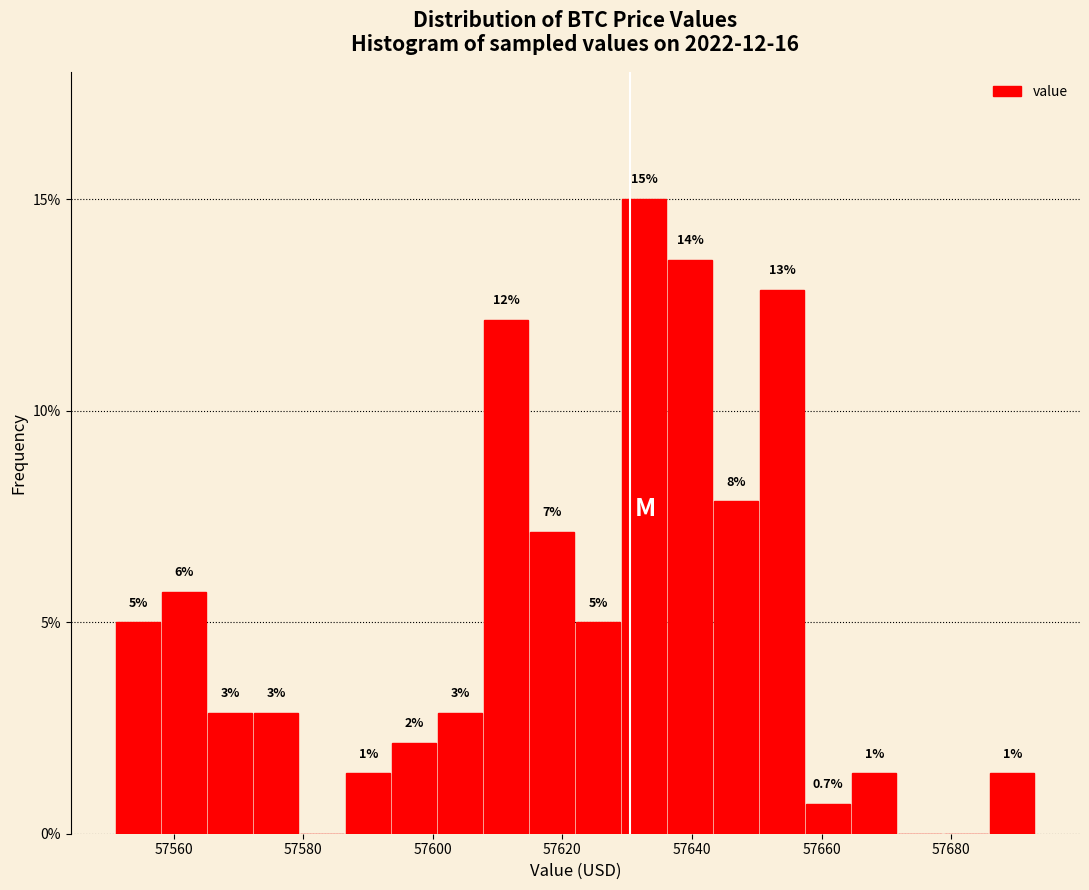

Around what value on the x-axis is the tallest bar? Give the approximate position of its centre, as read against the axis.

57632